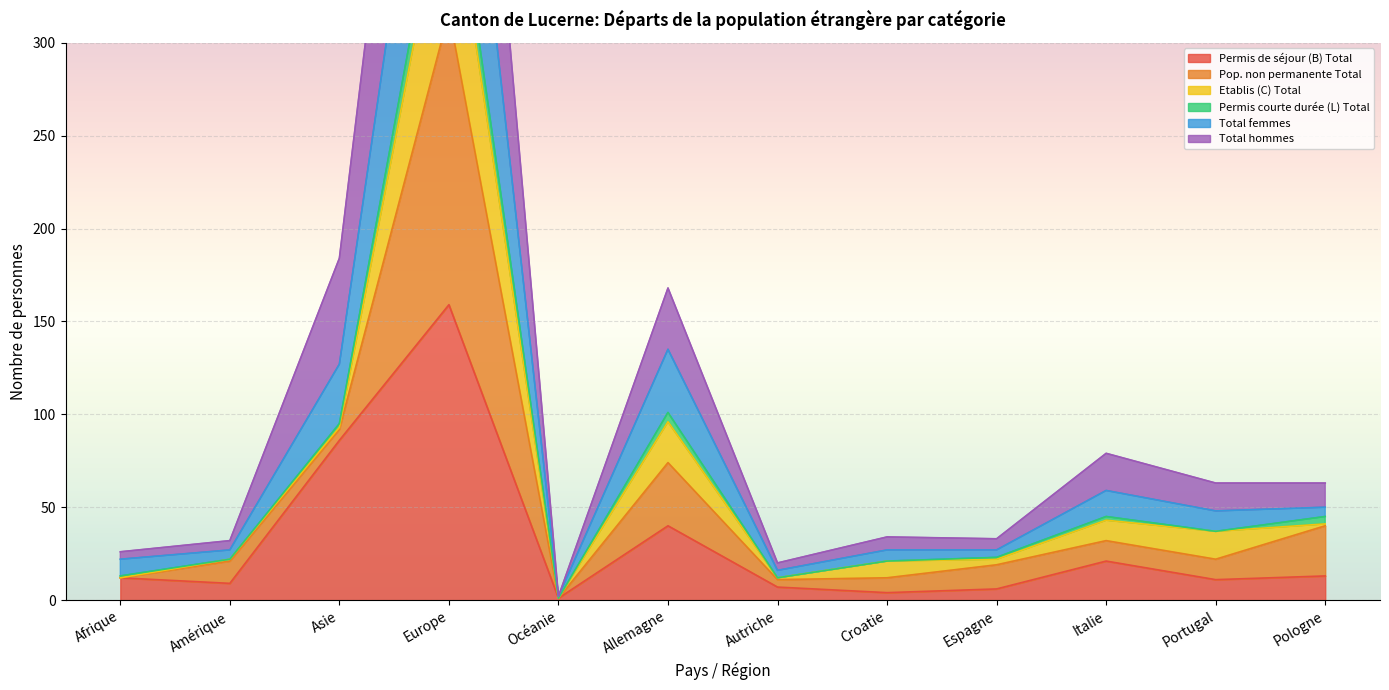

Which series has the widest spread of values?

Total femmes